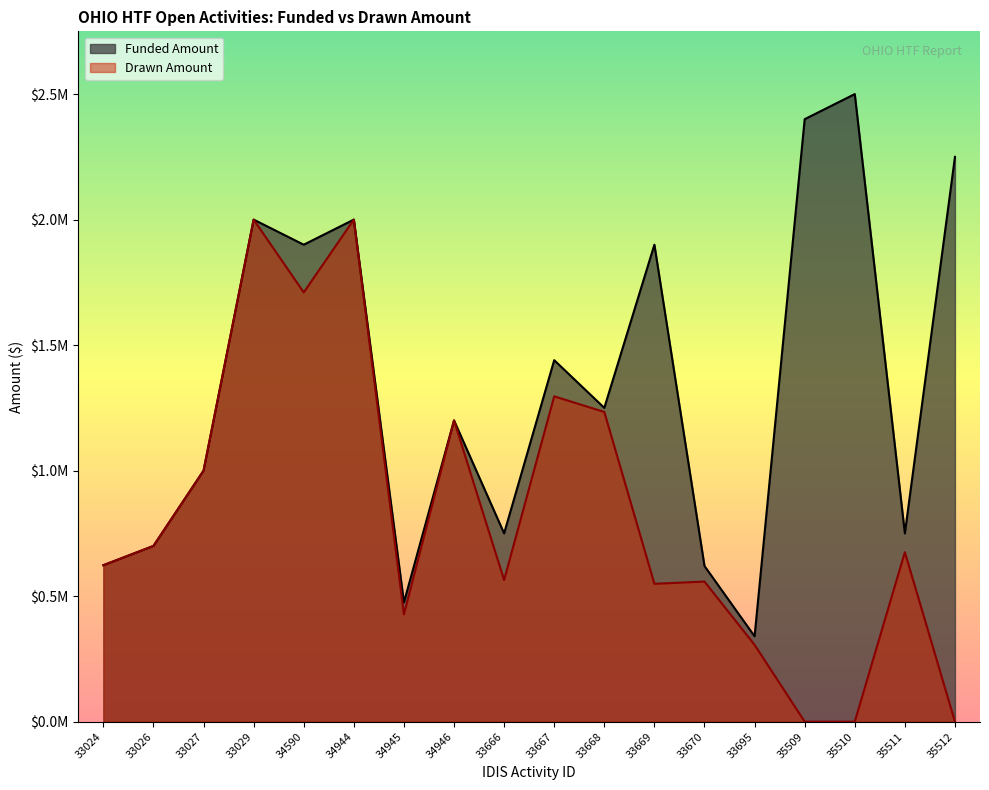

What is the approximate value of Funded Amount at 33670?

620000